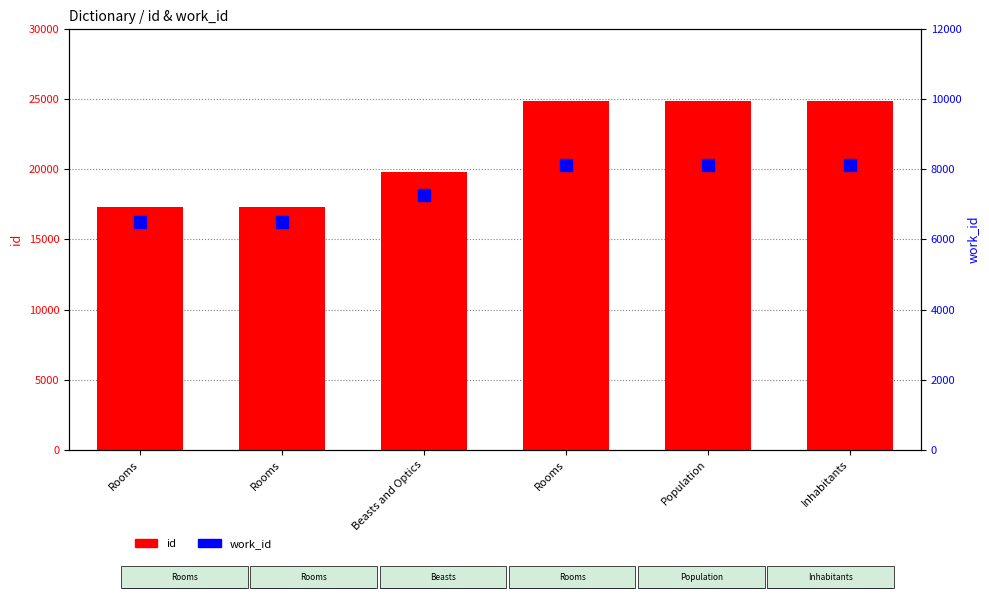

Reading left to right, list all the values displayed in this chart.

id: Rooms=17293	Rooms=17294	Beasts and Optics=19810	Rooms=24872	Population=24873	Inhabitants=24874
work_id: Rooms=6499	Rooms=6499	Beasts and Optics=7267	Rooms=8132	Population=8132	Inhabitants=8132